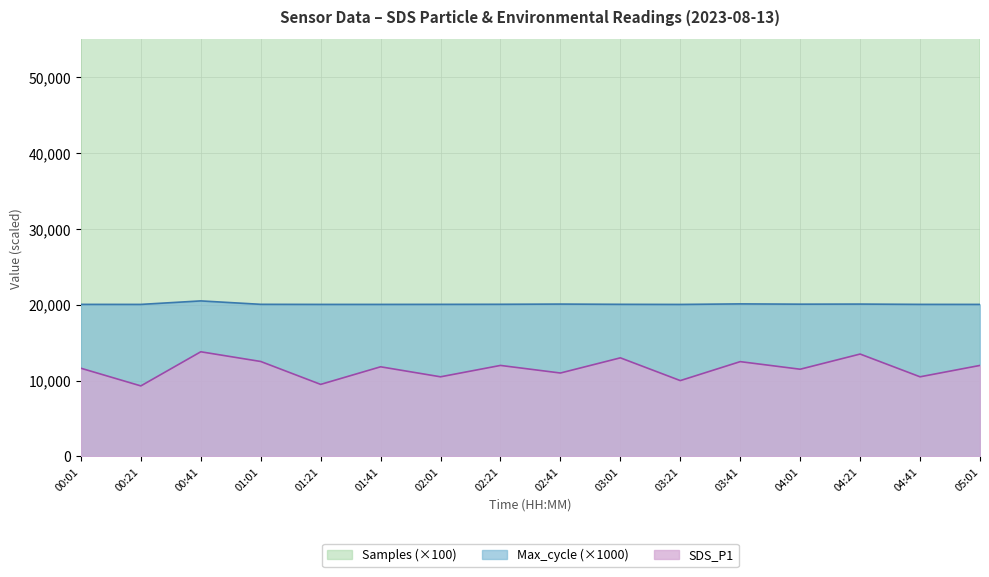

Which category has the highest value in the Max_cycle series?

00:41